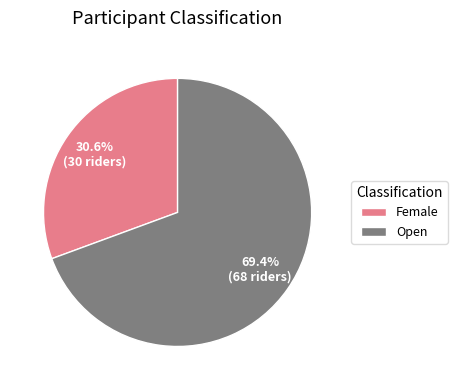

Combined, what portion of the pie is Open and Female?

100.0%